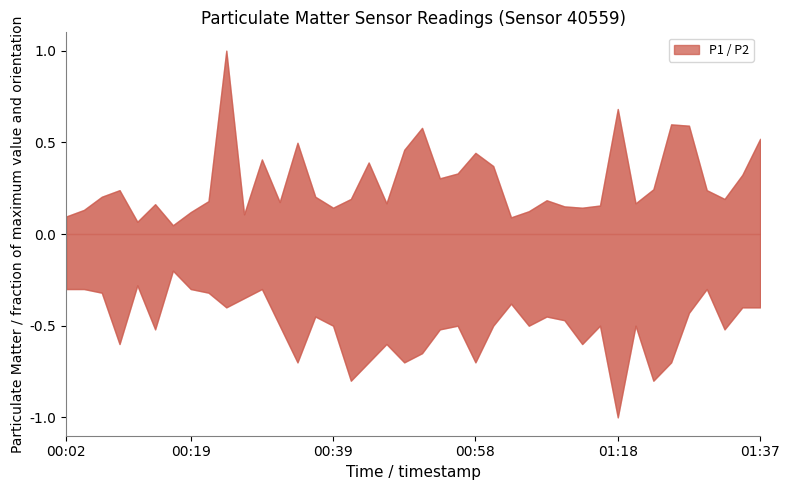

Is the value of P2 at 00:26 greater than the value of P1 at 01:35?

No